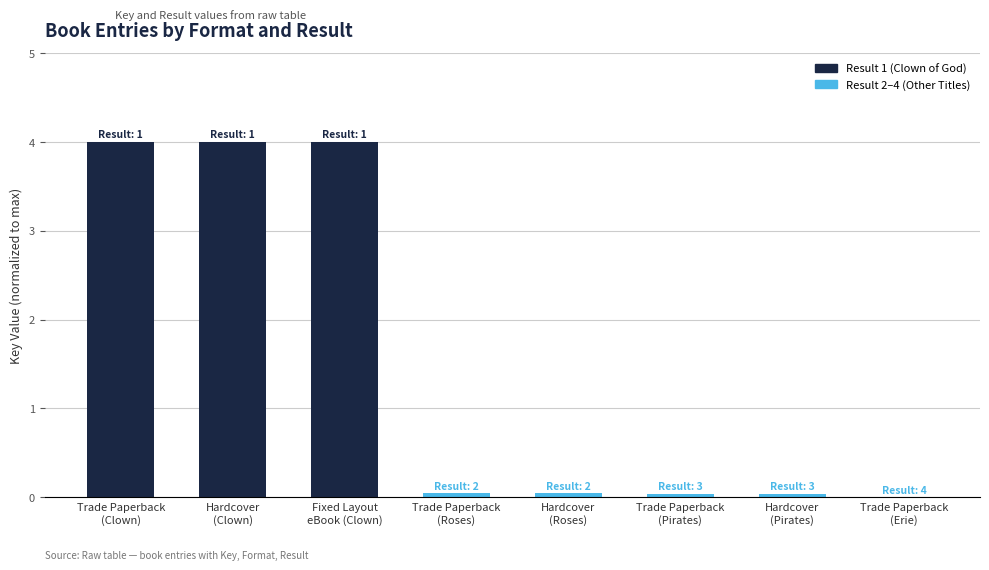

What is the maximum value shown in the chart?

4.0